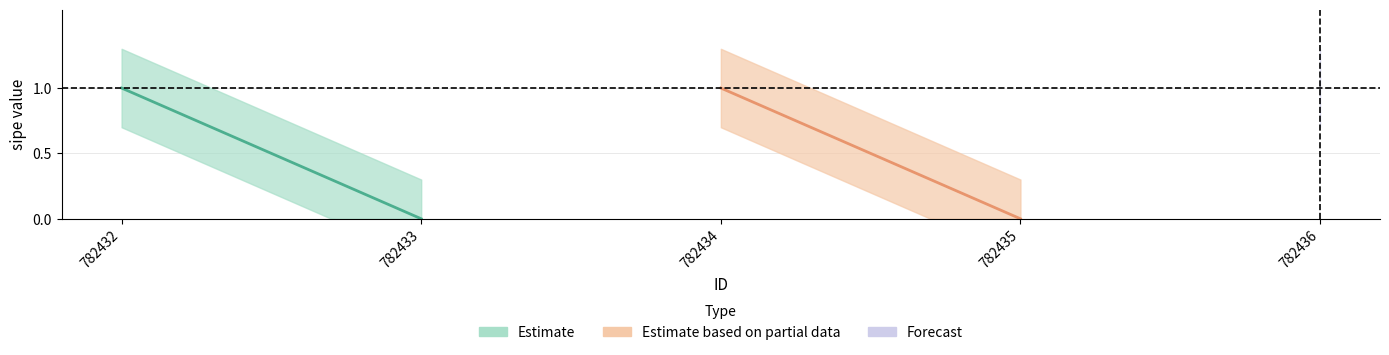

What is the value of the 1st point from the left?

1